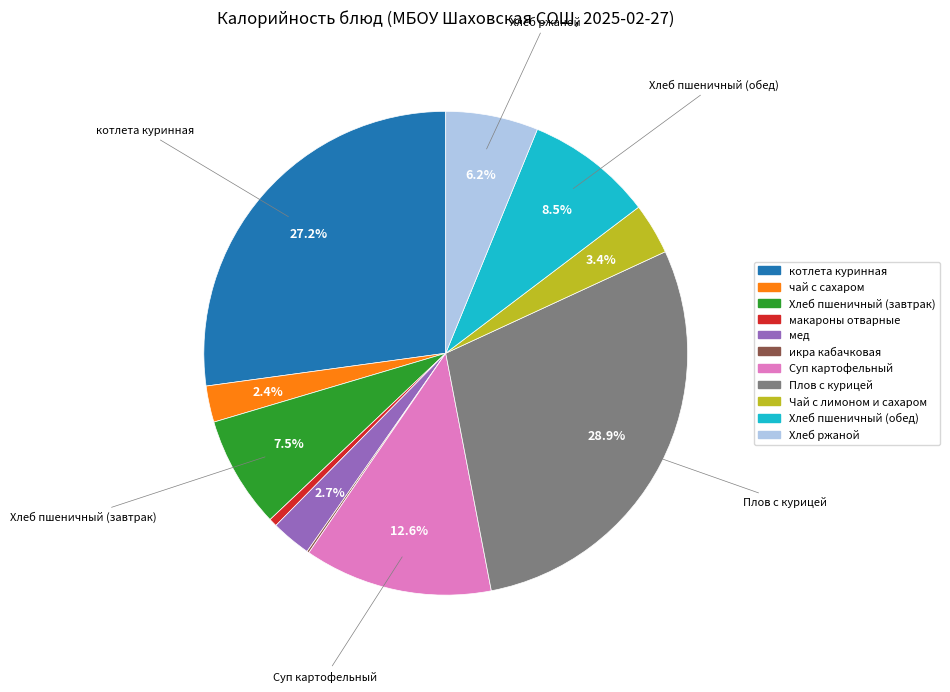

Does макароны отварные represent more than half of the total?

No